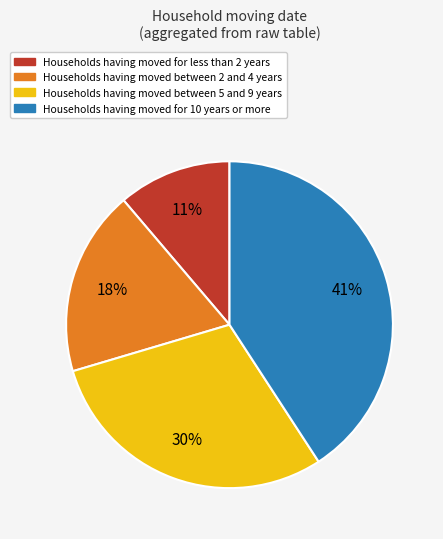

Does any single category account for the majority?

No